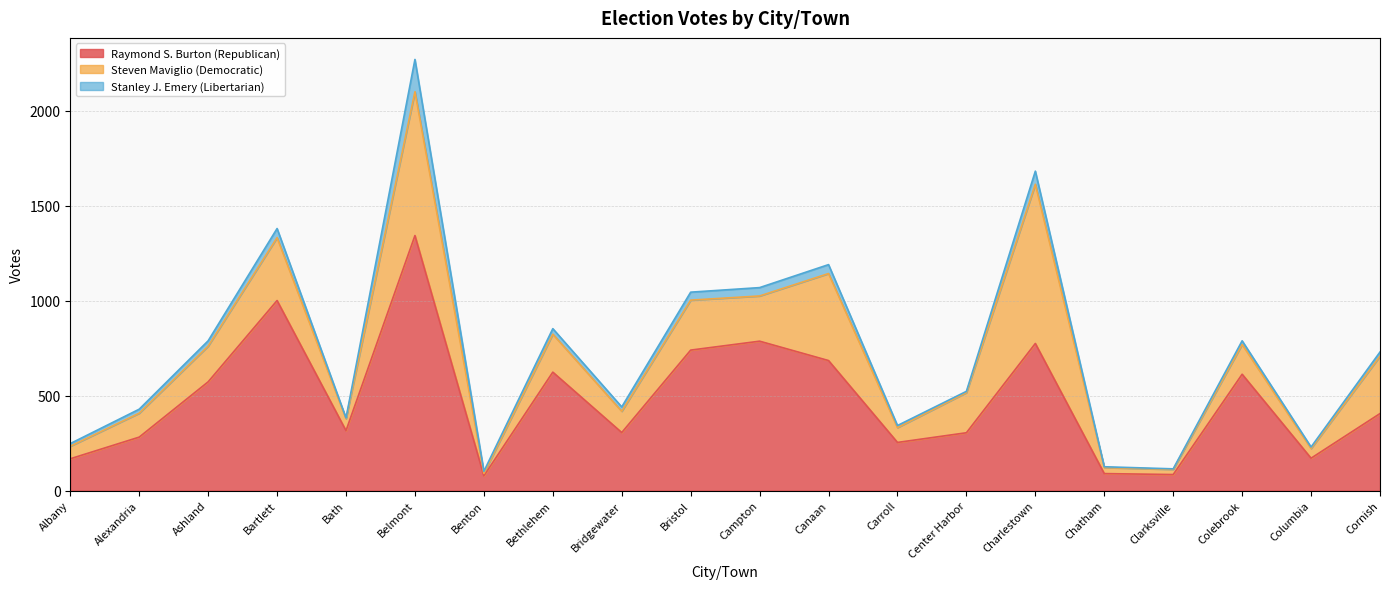

What is the lowest value of the Steven Maviglio (Democratic) series?

13